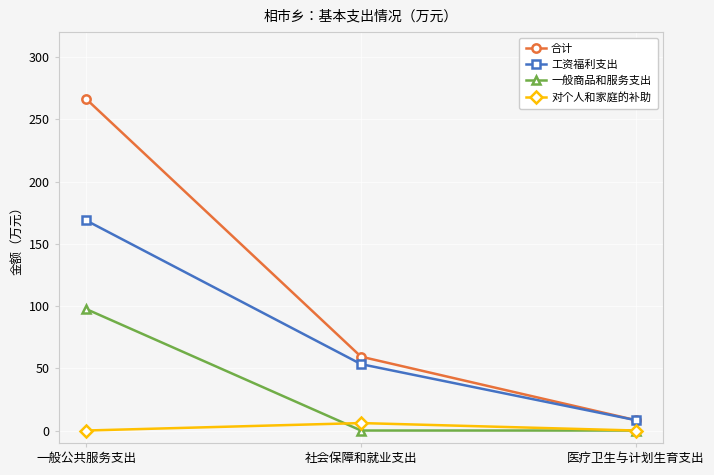

Between 社会保障和就业支出 and 医疗卫生与计划生育支出, which series saw the biggest shift?

合计